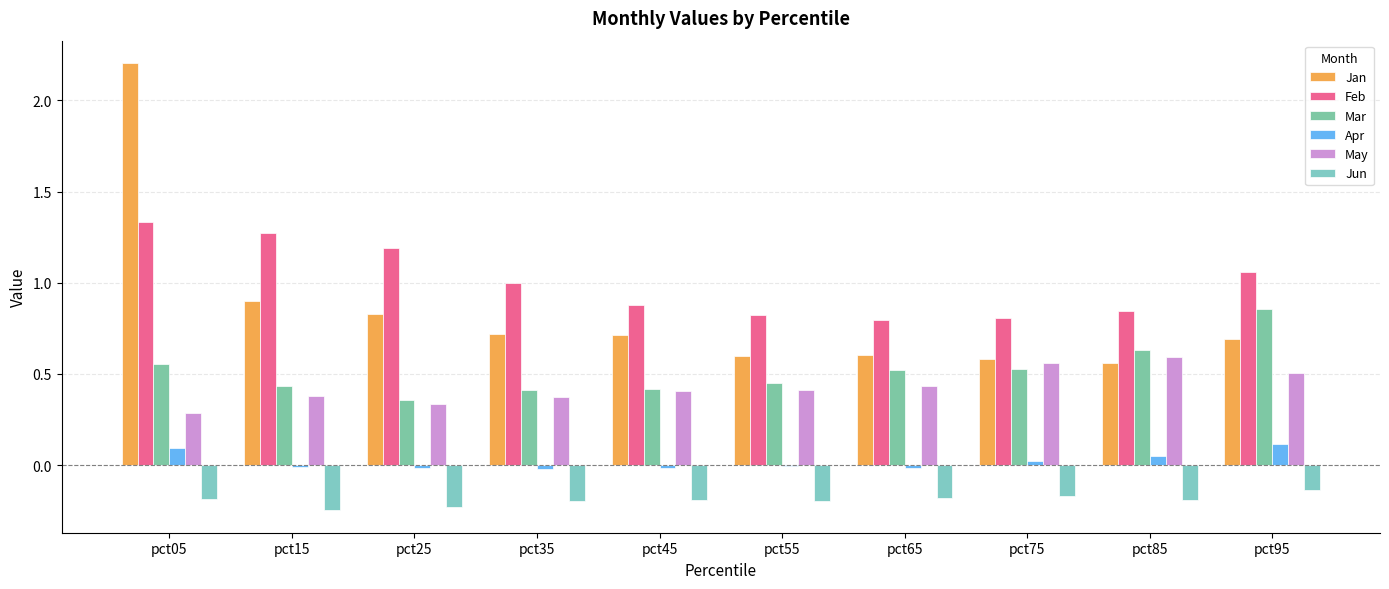

At which label is Jun closest to 0?

pct95